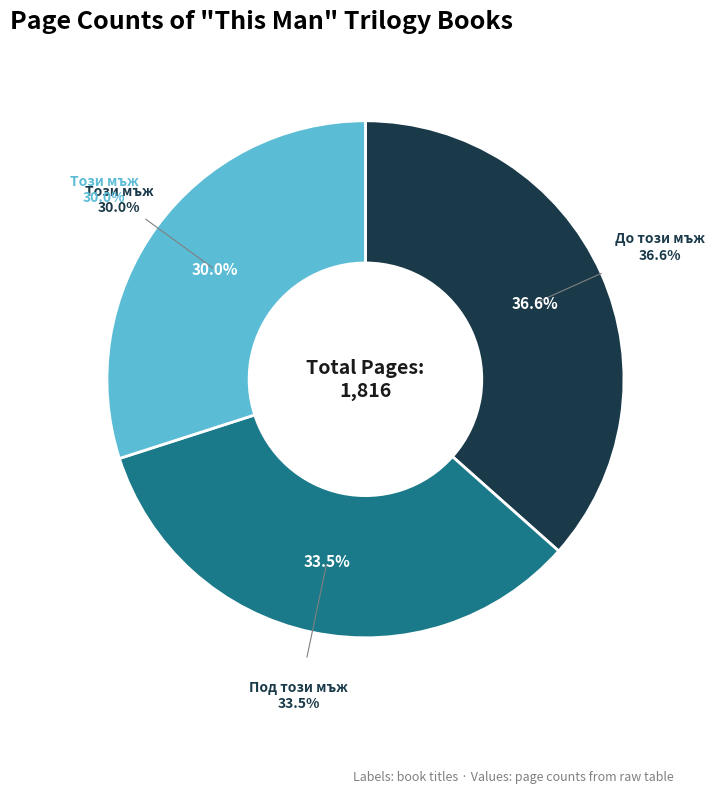

What percentage is the До този мъж (17725) slice, to the nearest percent?

37%